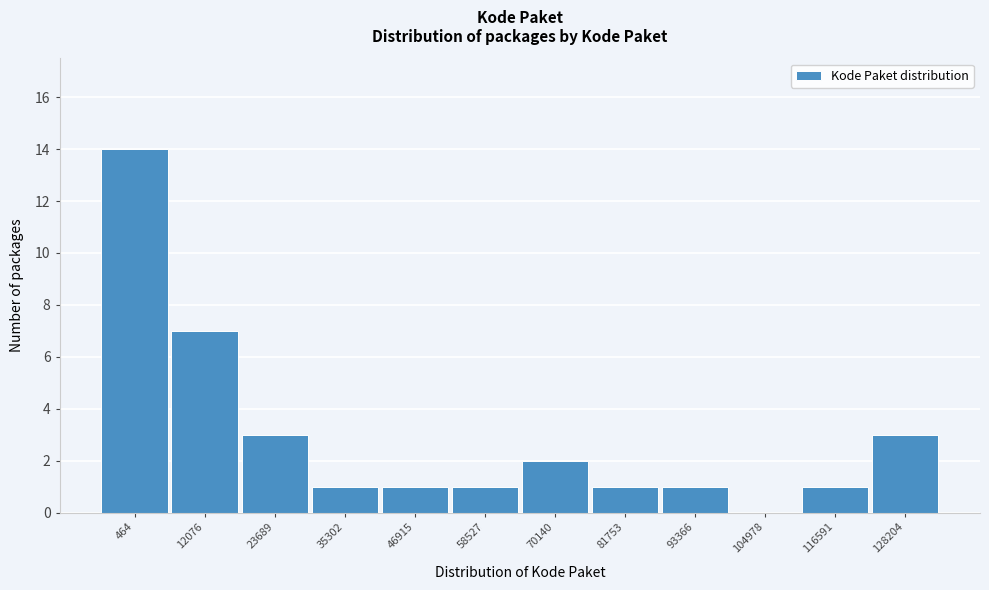

Reading left to right, list all the values displayed in this chart.

464=14	12076=7	23689=3	35302=1	46915=1	58527=1	70140=2	81753=1	93366=1	104978=0	116591=1	128204=3